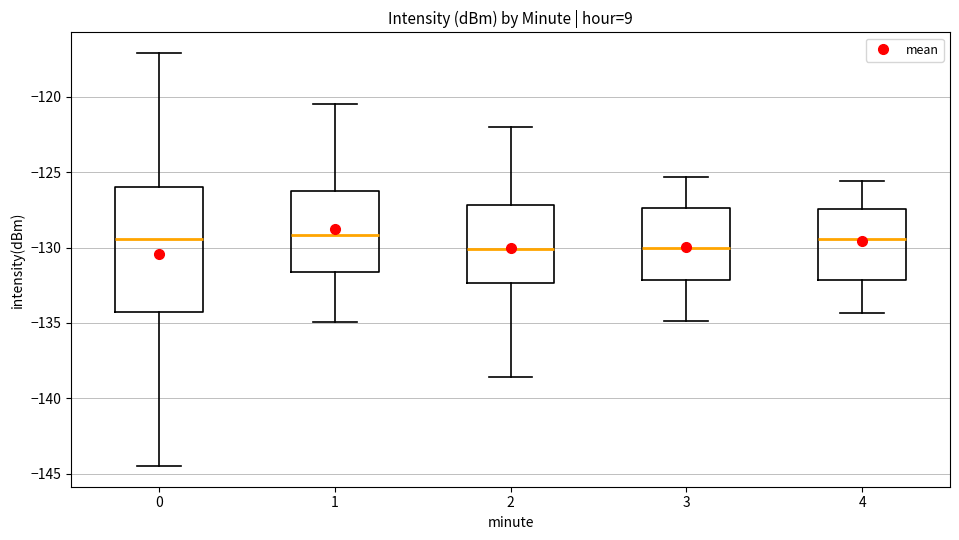

Where does the upper whisker of the box at x = 1 end on the y-axis? The values are not printed on the chart, so give them approximately, as read against the axis.

-120.5